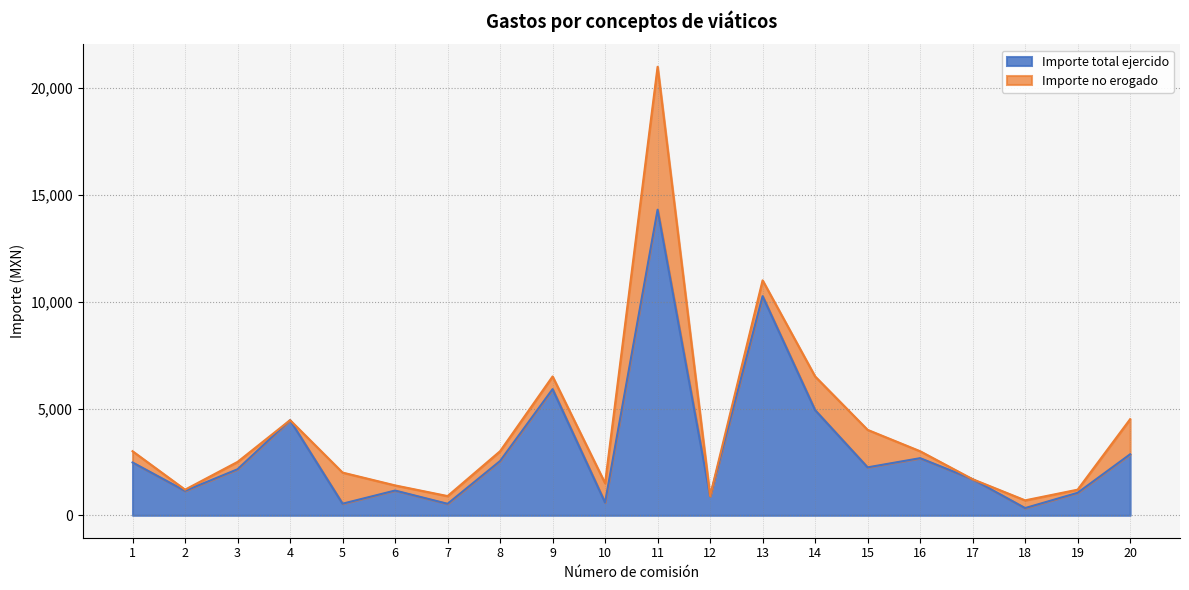

Which has a higher value, 16 or 18?

16